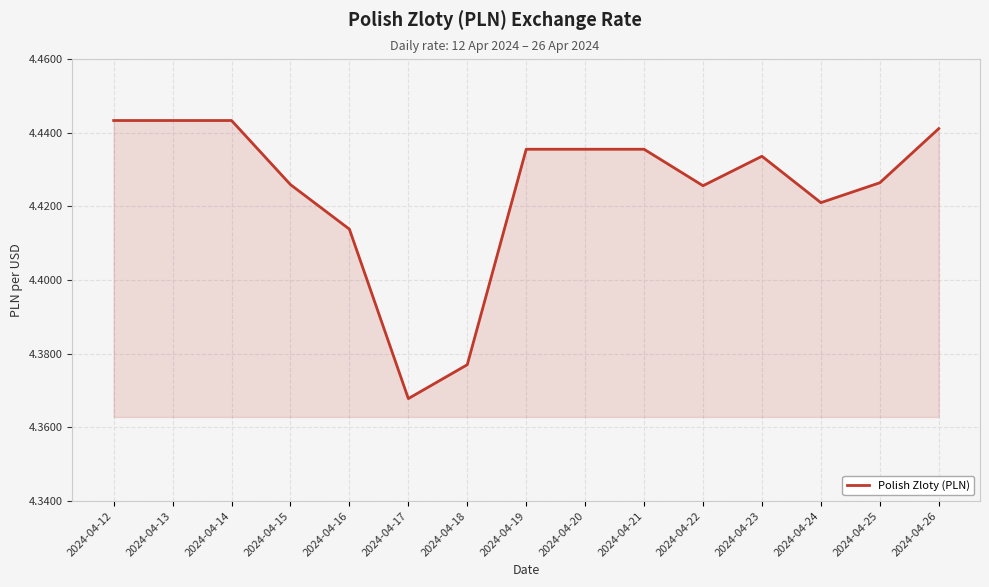

Approximately how many times larger is the value at 2024-04-19 compared to 2024-04-21?

1.0